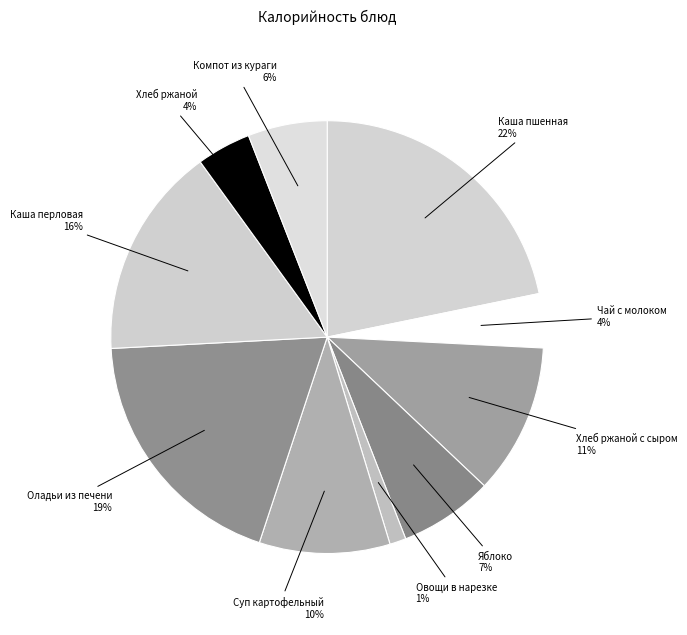

Between Каша пшенная and Оладьи из печени, which is larger?

Каша пшенная